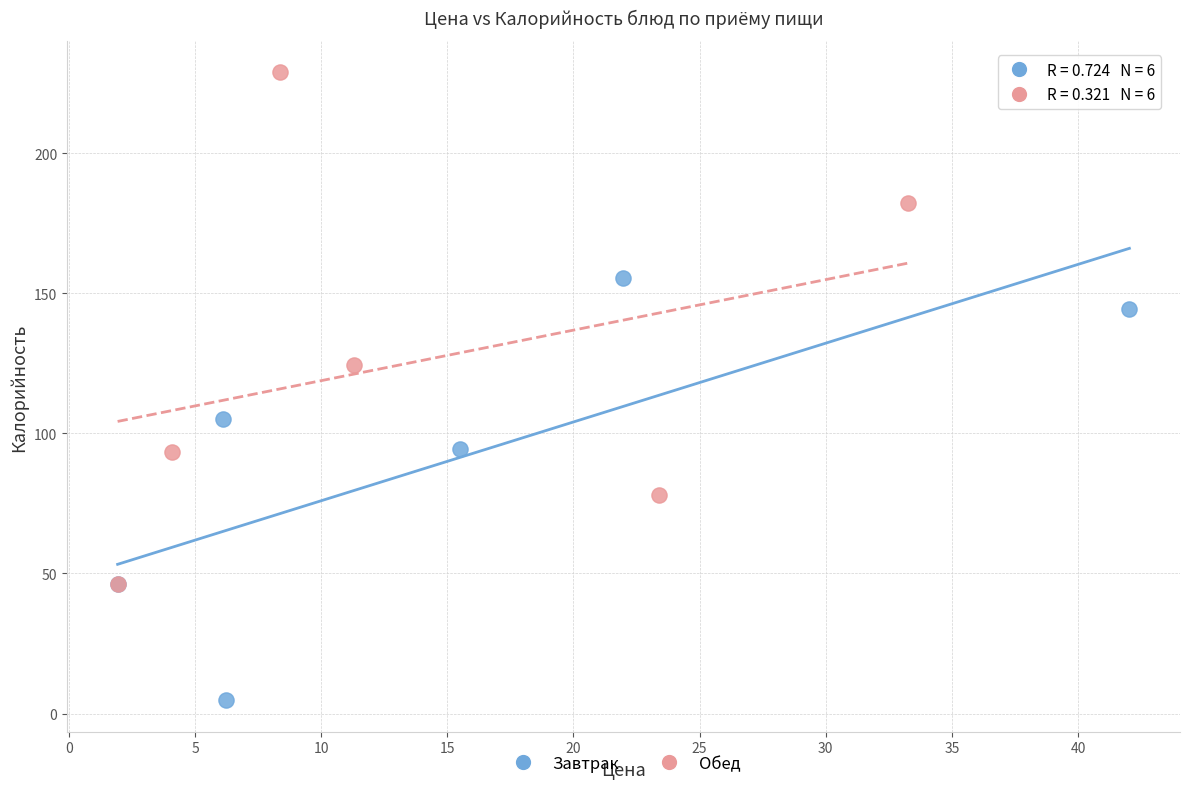

Which series contains the highest Y value?

Обед